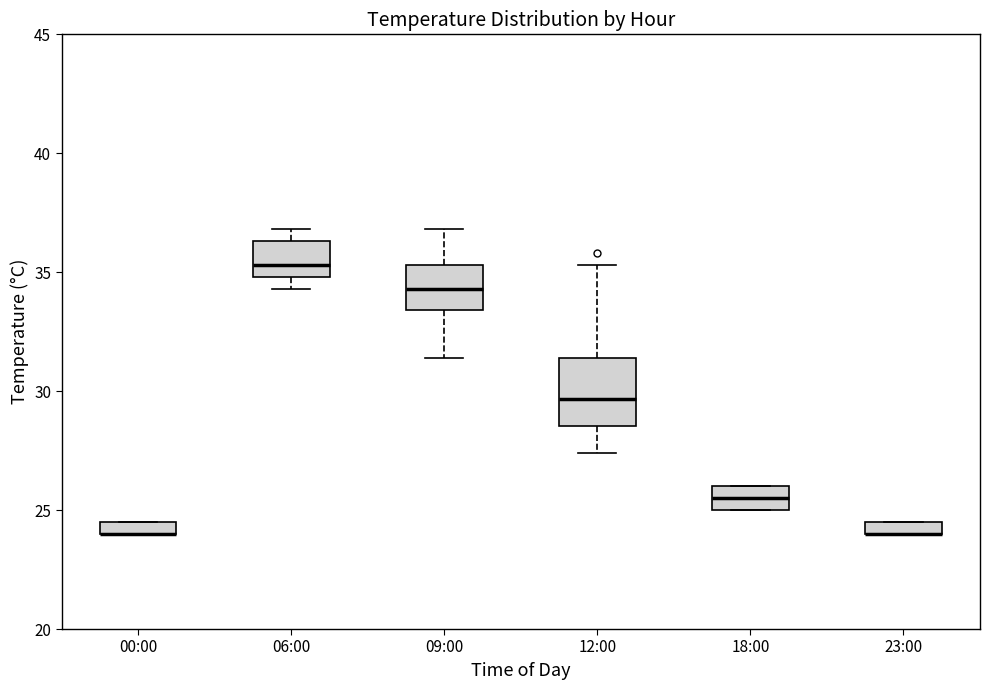

Where is the upper edge of the box for 06:00 on the y-axis? The values are not printed on the chart, so give them approximately, as read against the axis.

36.5